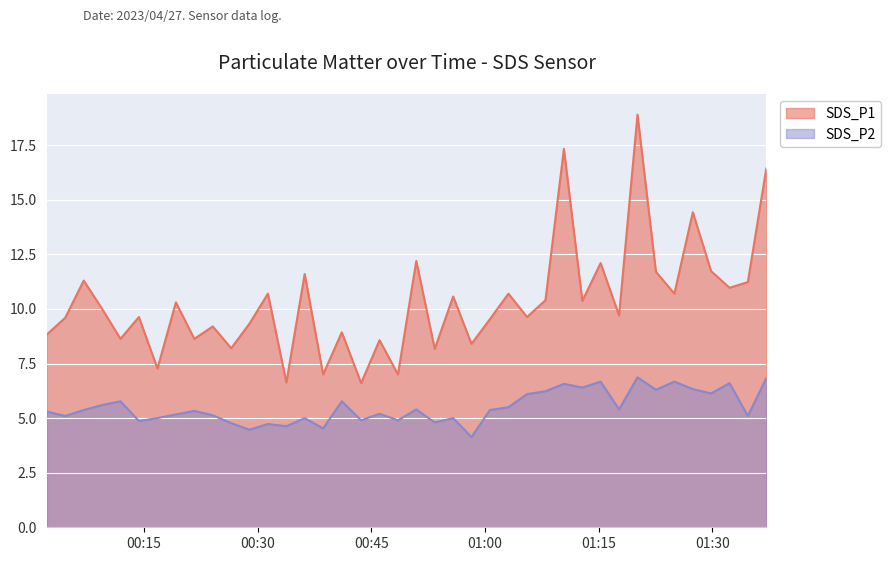

How many values in the SDS_P2 series are below 5?

10